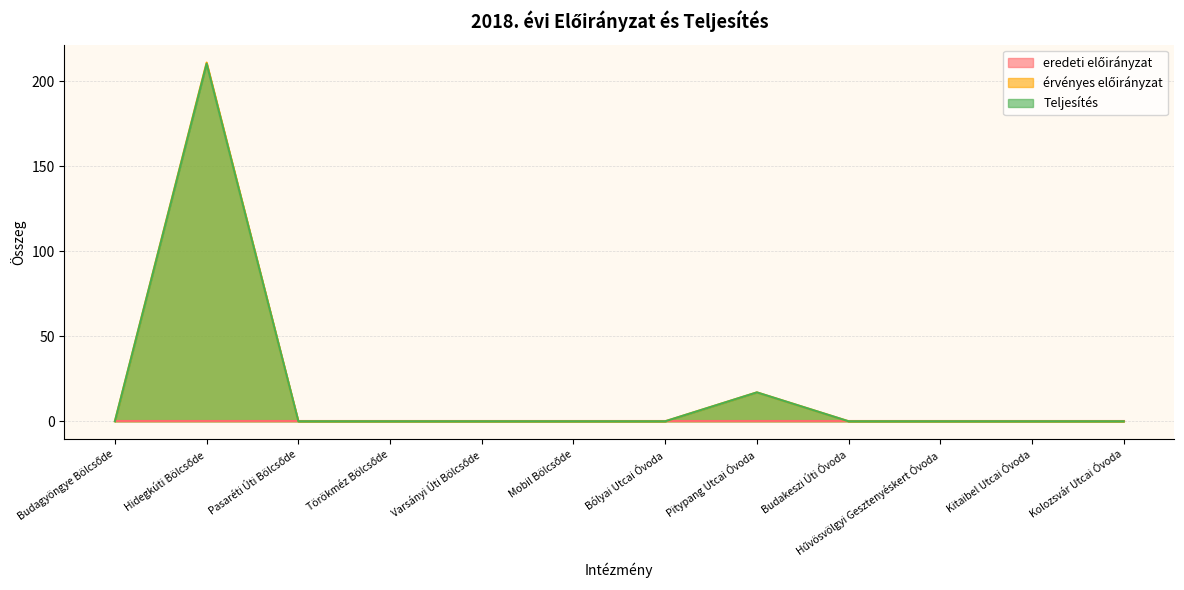

Is it true that érvényes előirányzat equals 0.0 at Hűvösvölgyi Gesztenyéskert Óvoda?

True